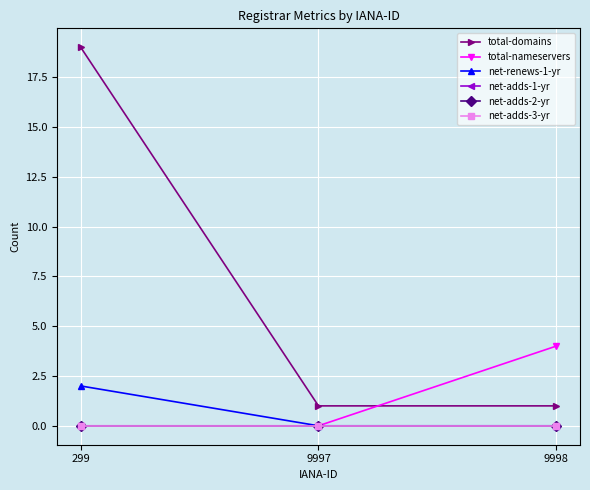

Does the chart have visible grid lines?

Yes